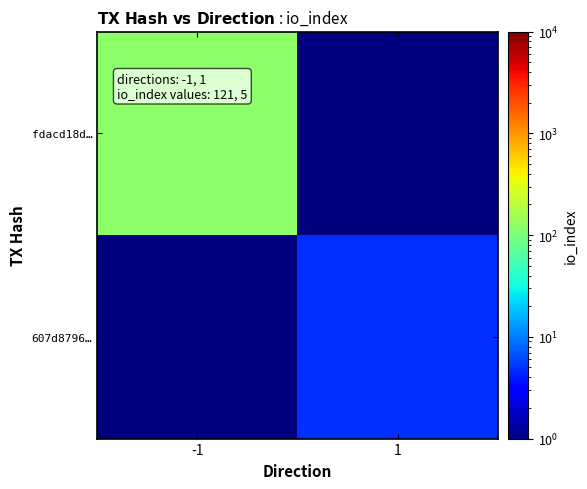

Reading left to right, transcribe all the data shown in this chart.

fdacd18d…: -1=121.0	1=0.1
607d8796…: -1=0.1	1=5.0